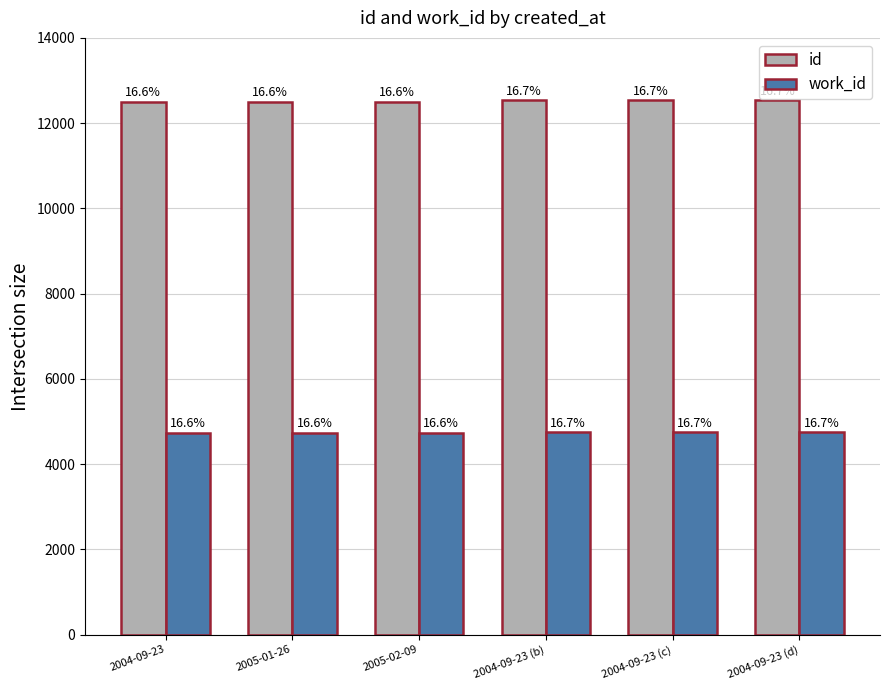

What are all the series names shown in the legend?

id, work_id